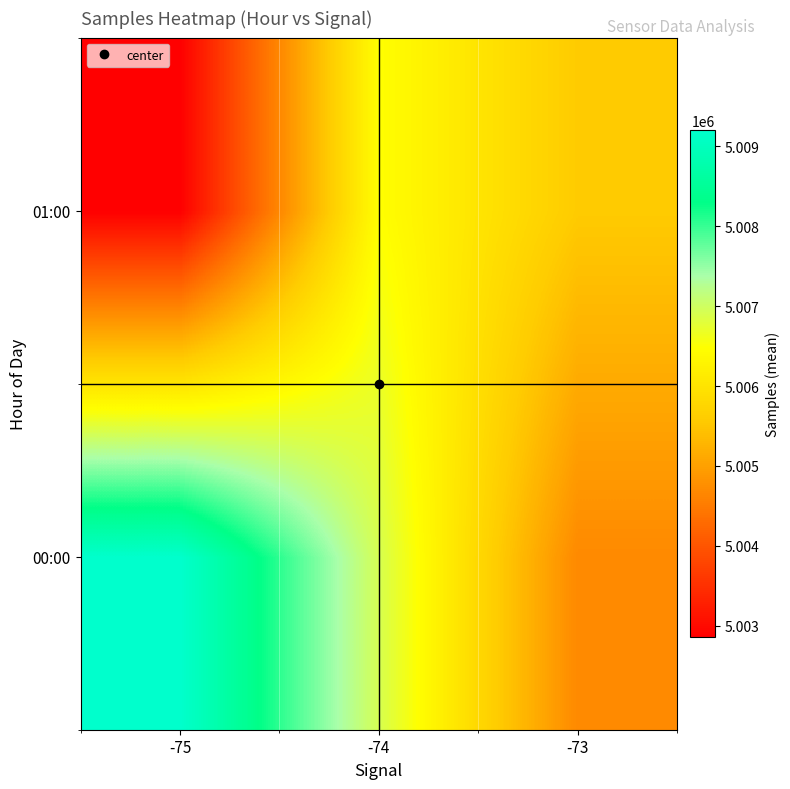

Rank the series by their maximum value, from highest to lowest.

00:00, 01:00